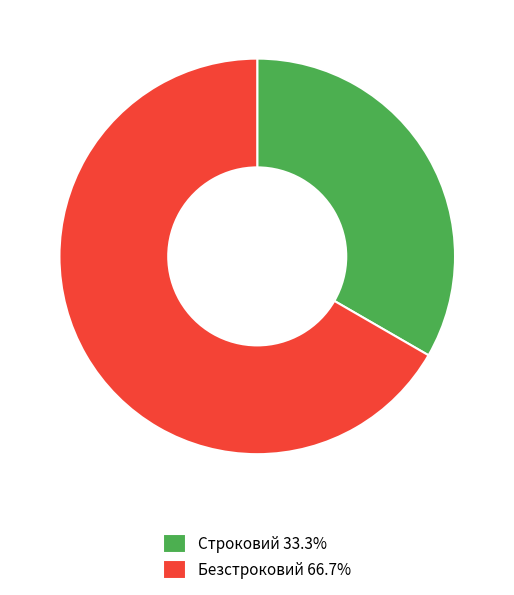

Is the sum of Безстроковий 66.7% and Строковий 33.3% greater than half?

Yes